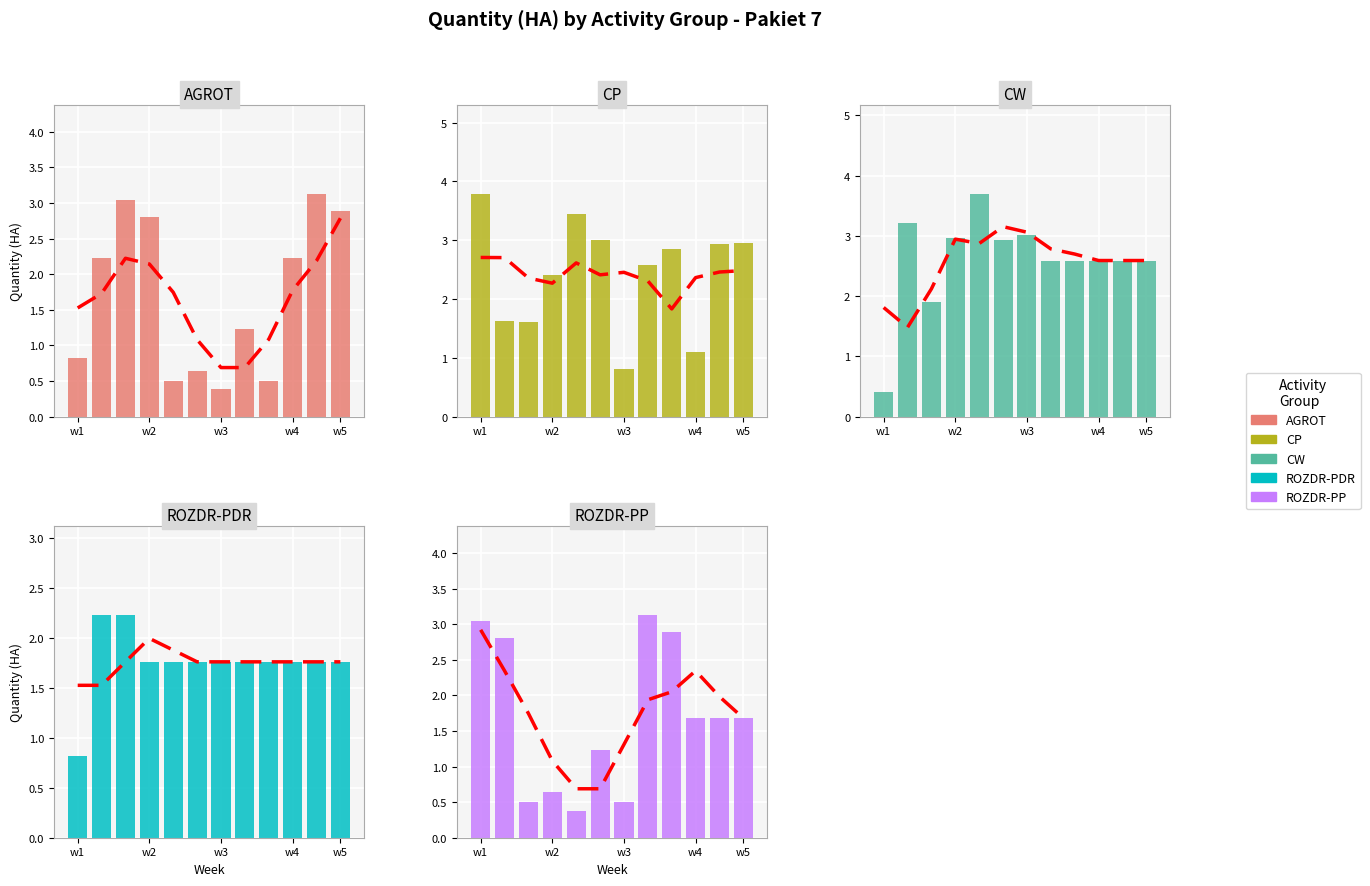

The CP series shows 2.4 at w2. True or false?

True